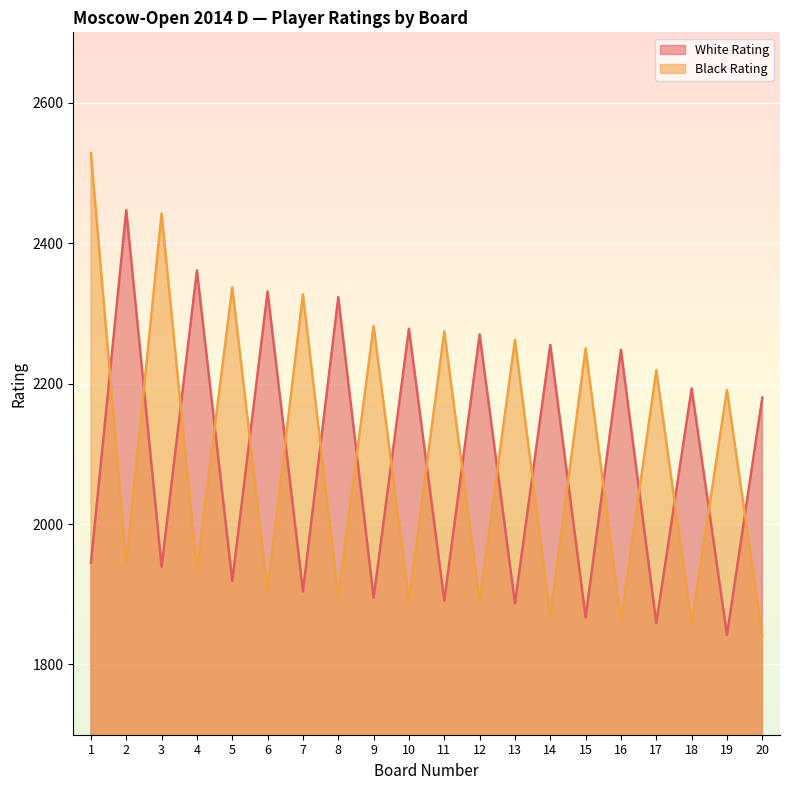

Which series has the largest range (max minus min)?

Black Rating